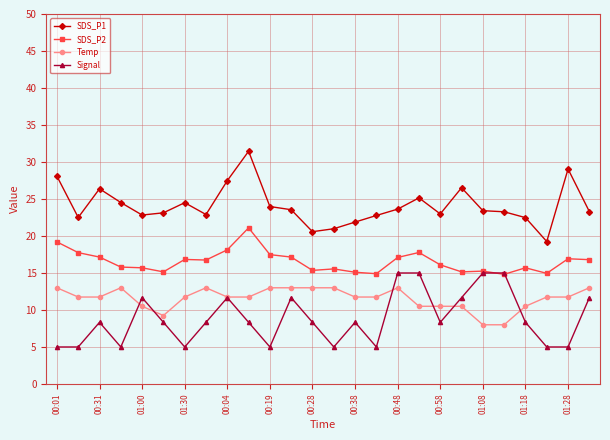

True or false: SDS_P1 and SDS_P2 cross at least once.

False